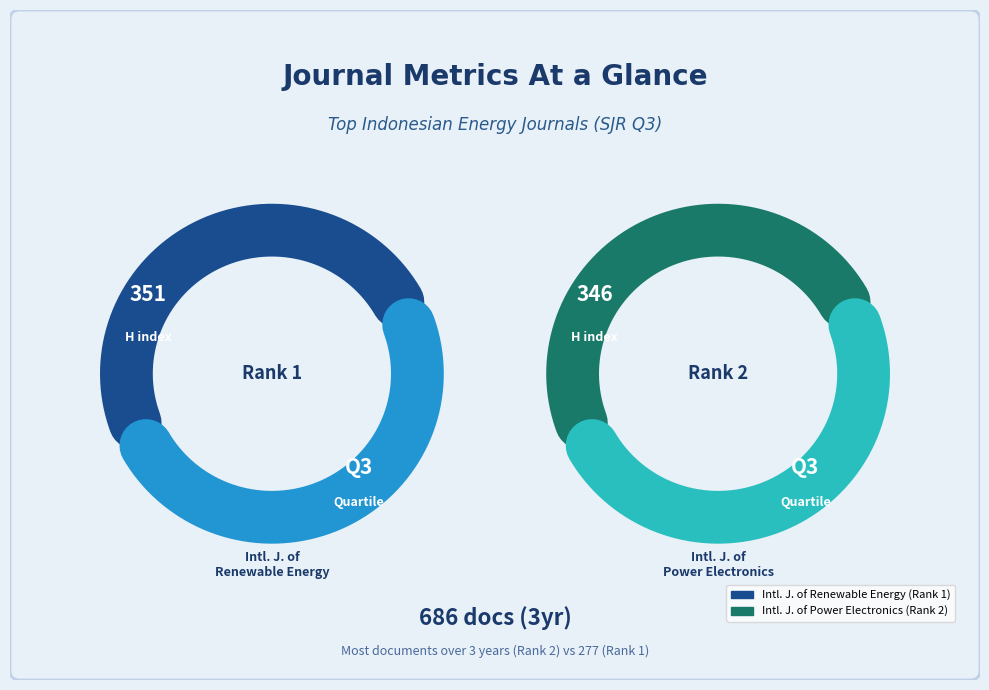

What is the total percentage of International Journal of Power Electronics and International Journal of Renewable Energy?

100.0%